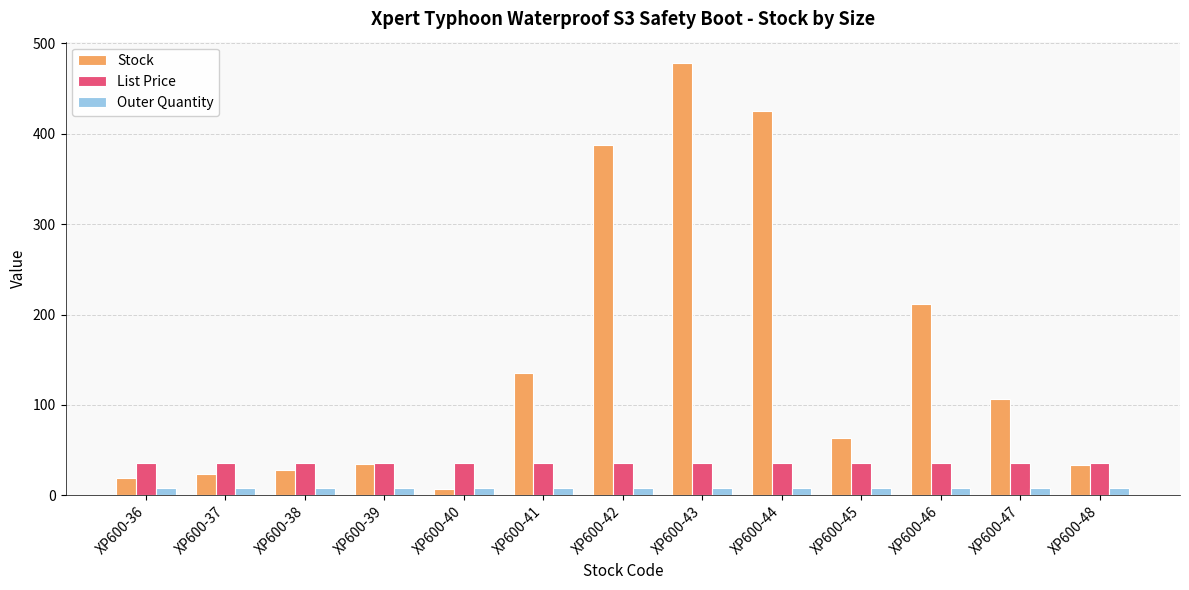

At which label does Stock reach its minimum?

XP600-40